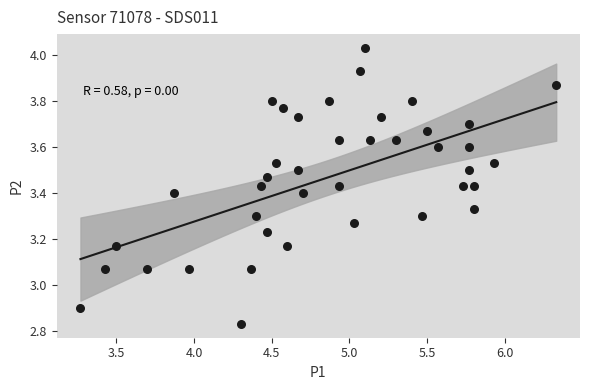

What is the range of Y values (max minus min)?

1.2